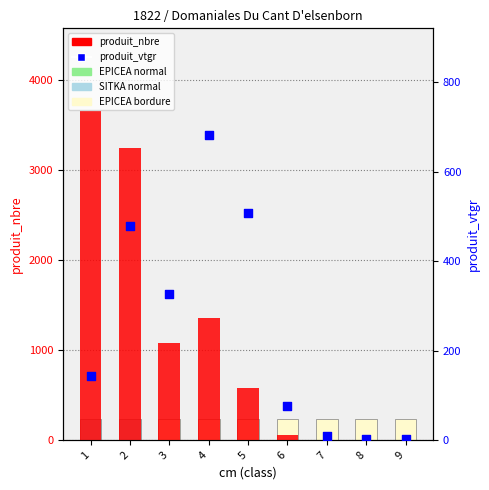

What is the total value across all series at 5?

1094.1